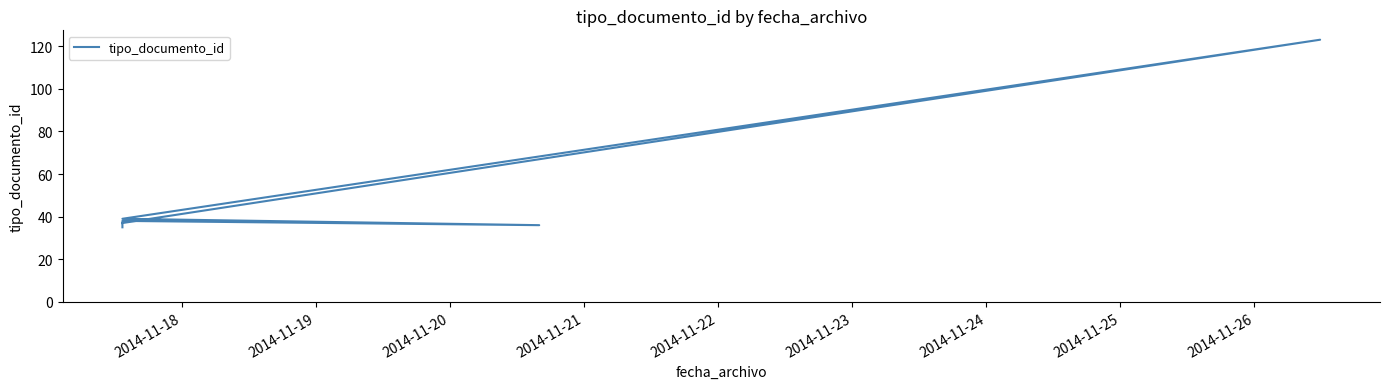

True or false: the data has more than 1 interior local peaks.

True